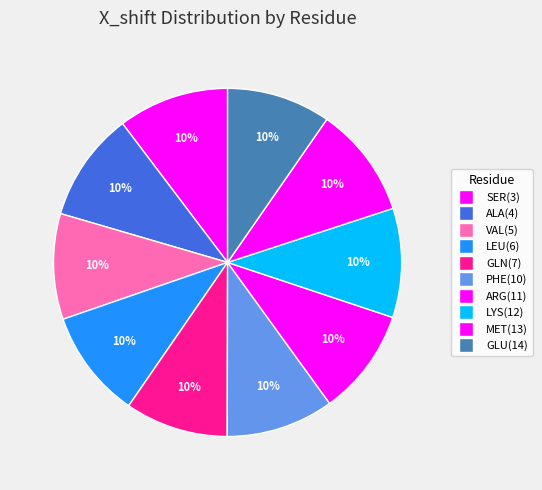

Which slice is the smallest?

GLN(7)